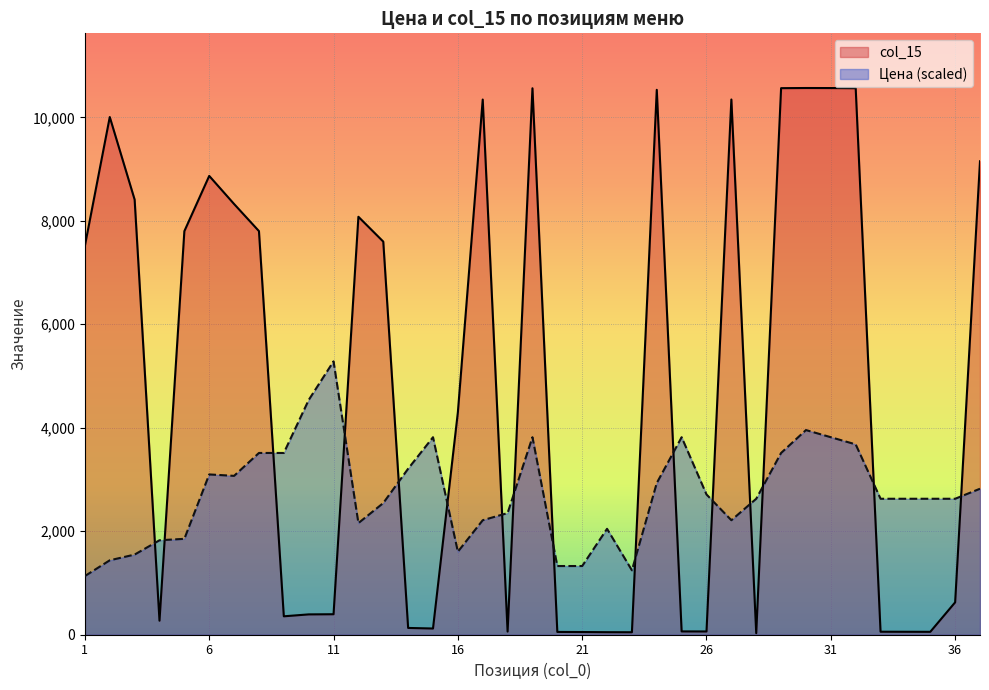

At 24, list the series in order from largest to smallest.

col_15, Цена